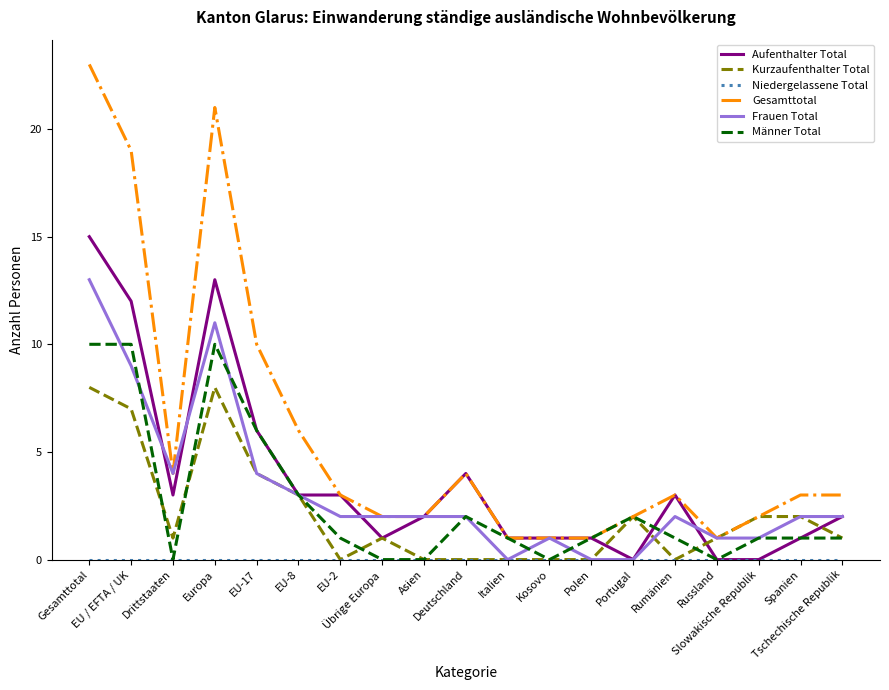

Is this an area chart (filled region under the line)?

No